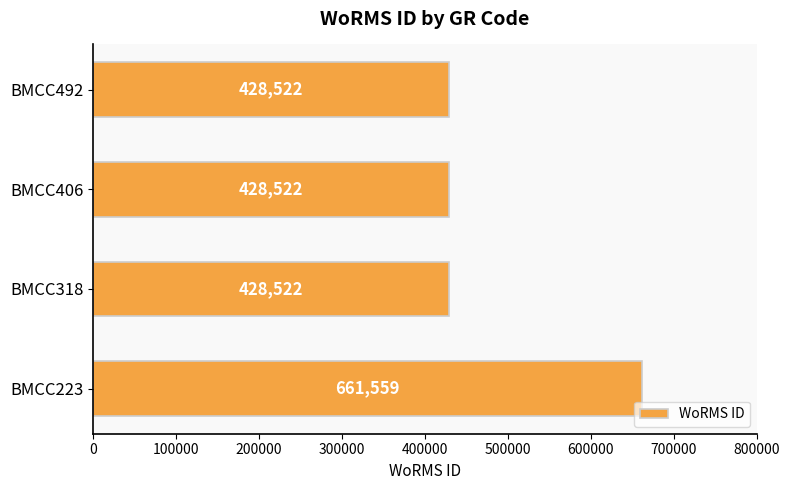

What is the minimum value shown in the chart?

428522